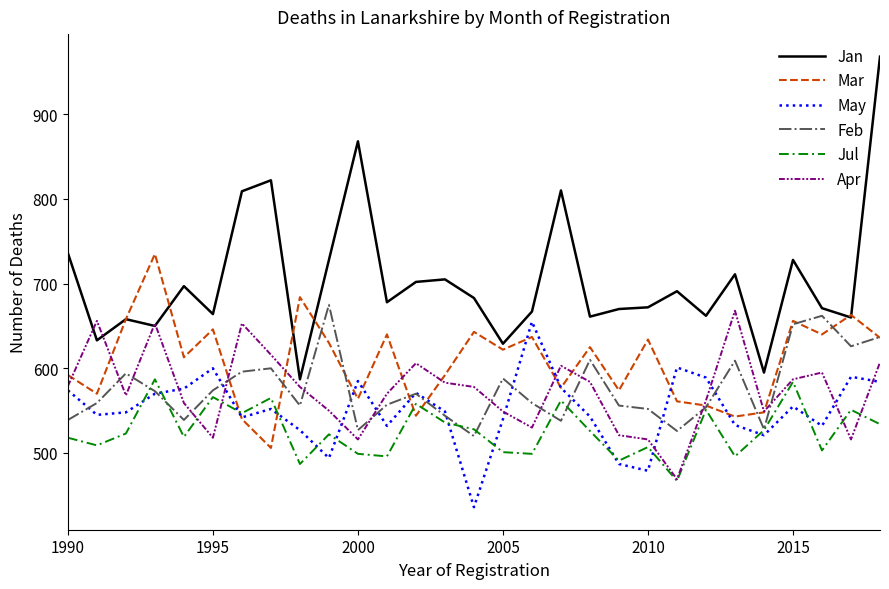

What is the smallest value displayed?

436